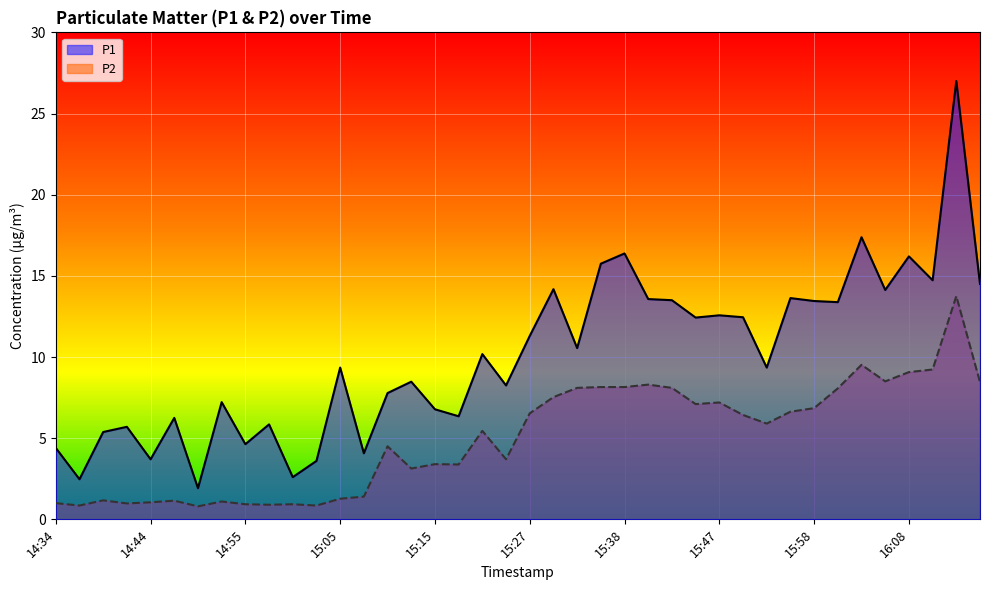

Reading left to right, transcribe all the data shown in this chart.

P1: 14:34=4.4	14:37=2.5	14:39=5.4	14:42=5.7	14:44=3.7	14:47=6.2	14:49=1.9	14:52=7.2	14:55=4.6	14:57=5.8	15:00=2.6	15:02=3.6	15:05=9.3	15:07=4.1	15:10=7.8	15:12=8.5	15:15=6.8	15:17=6.3	15:20=10.2	15:22=8.2	15:27=11.3	15:30=14.2	15:33=10.6	15:35=15.8	15:38=16.4	15:40=13.6	15:43=13.5	15:45=12.4	15:47=12.6	15:50=12.4	15:52=9.3	15:55=13.6	15:58=13.4	16:00=13.4	16:03=17.4	16:05=14.1	16:08=16.2	16:10=14.7	16:13=27.0	16:15=14.5
P2: 14:34=1.0	14:37=0.8	14:39=1.2	14:42=1.0	14:44=1.1	14:47=1.1	14:49=0.8	14:52=1.1	14:55=0.9	14:57=0.9	15:00=0.9	15:02=0.8	15:05=1.3	15:07=1.4	15:10=4.5	15:12=3.1	15:15=3.4	15:17=3.4	15:20=5.5	15:22=3.7	15:27=6.5	15:30=7.5	15:33=8.1	15:35=8.2	15:38=8.2	15:40=8.3	15:43=8.1	15:45=7.1	15:47=7.2	15:50=6.4	15:52=5.9	15:55=6.6	15:58=6.8	16:00=8.1	16:03=9.5	16:05=8.5	16:08=9.1	16:10=9.2	16:13=13.8	16:15=8.4